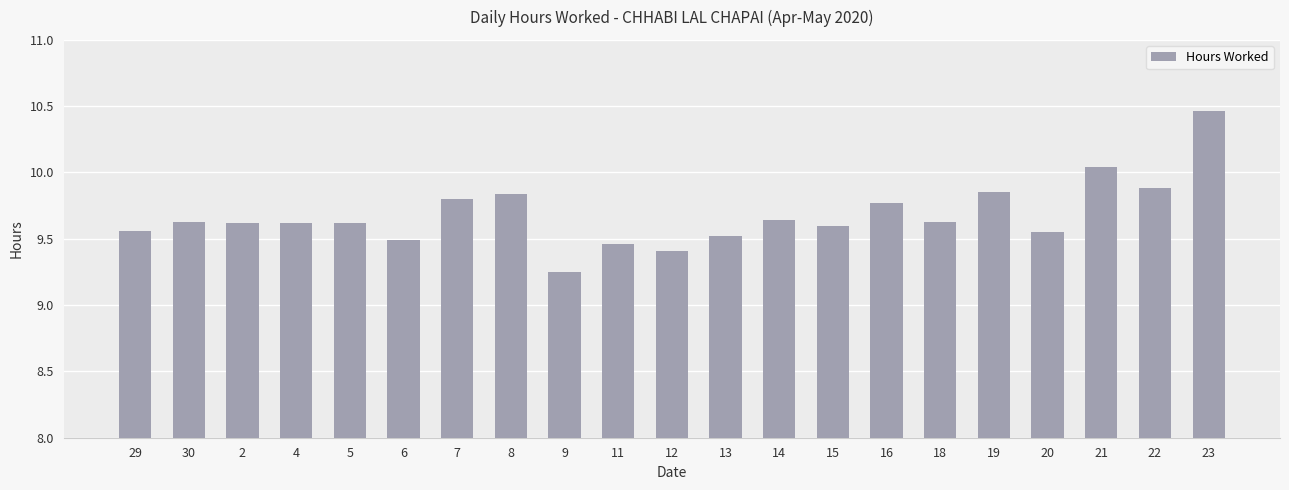

Is it true that the value at 11 is 9.5?

True